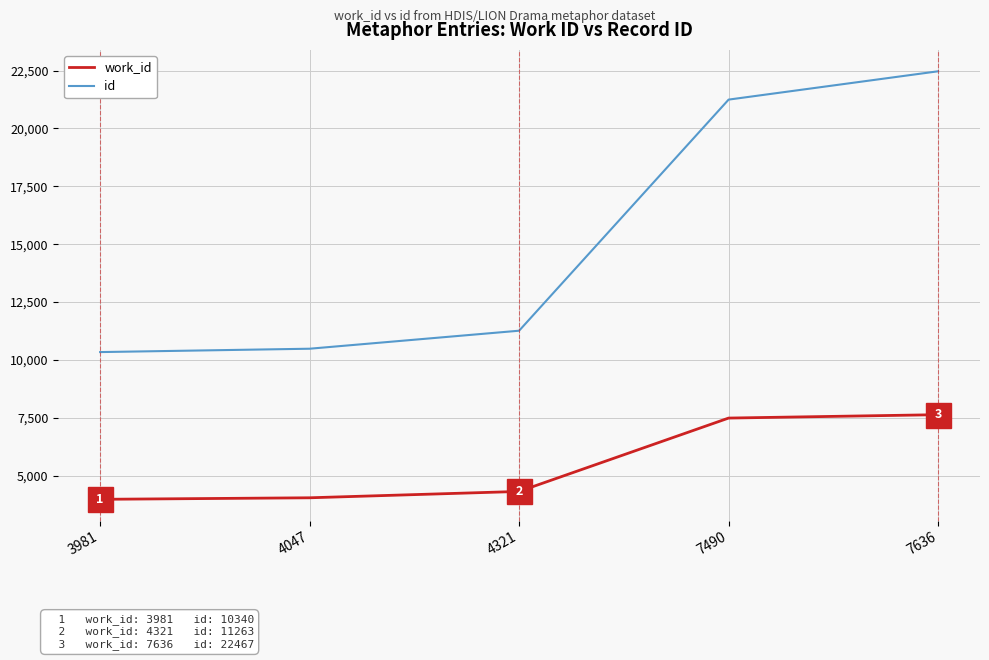

Which series has the widest spread of values?

id